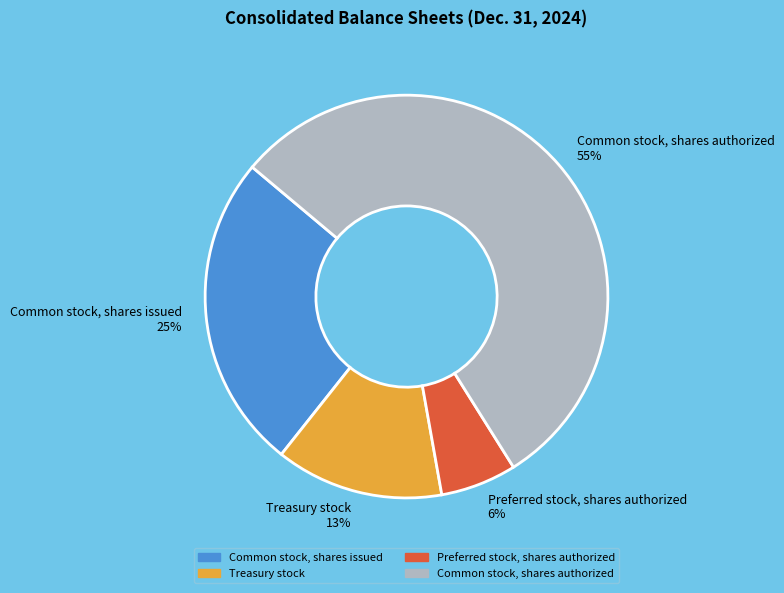

True or false: Common stock, shares issued accounts for 25% of the total.

True